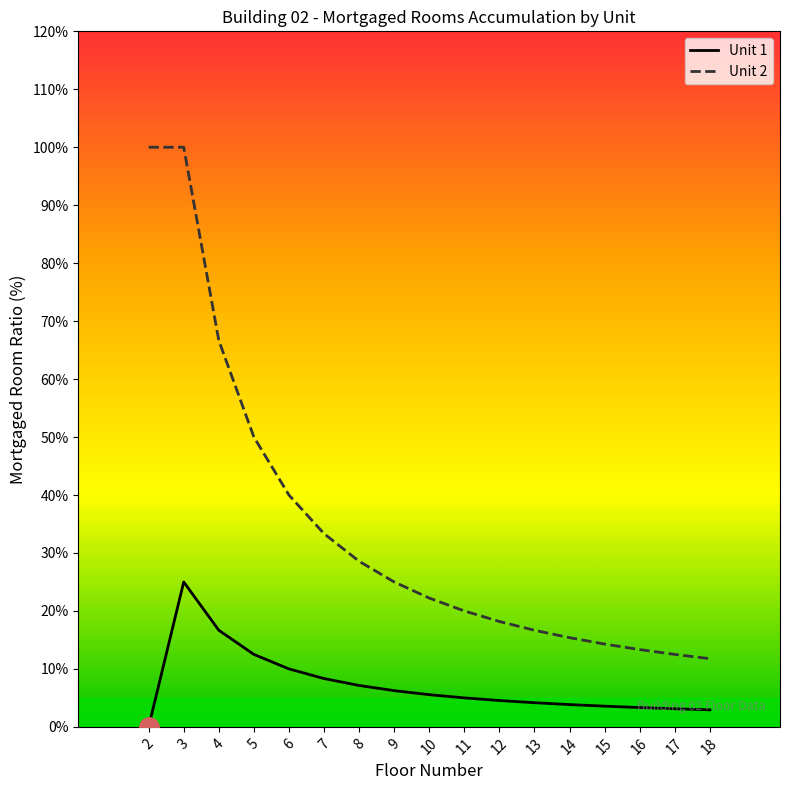

Is this an area chart (filled region under the line)?

No